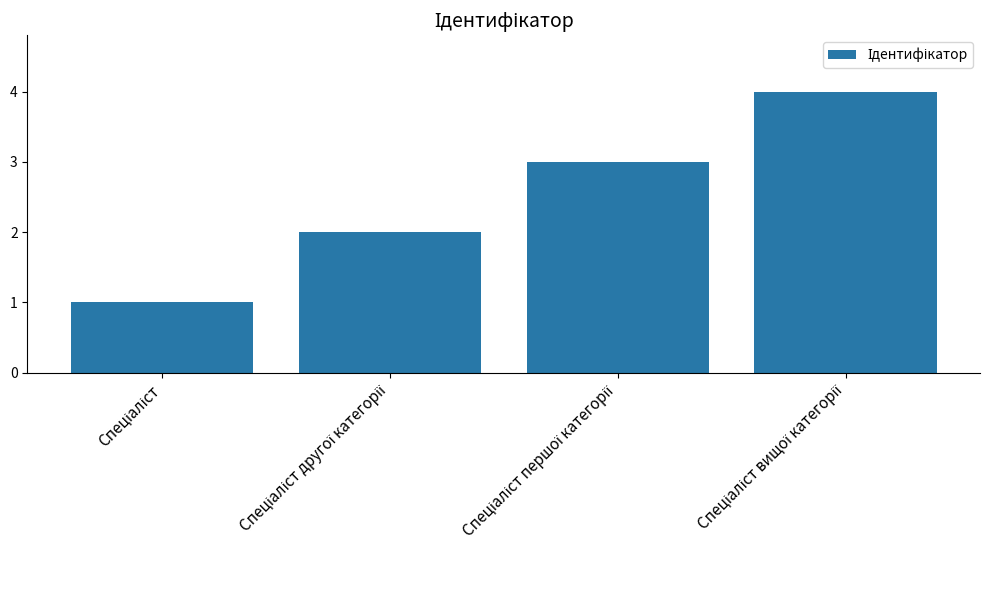

What is the maximum value shown in the chart?

4